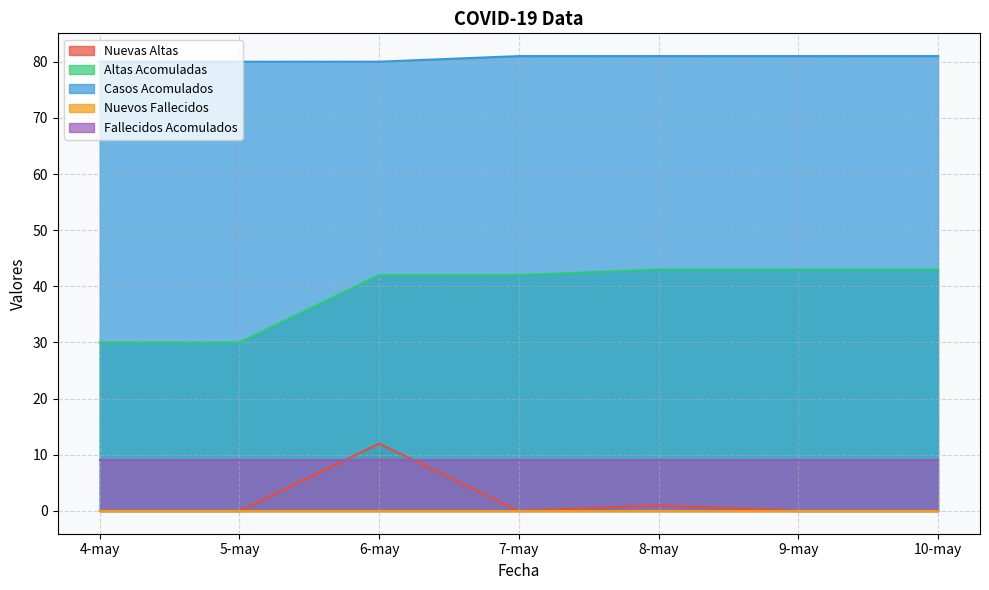

Which series has the widest spread of values?

Altas Acomuladas